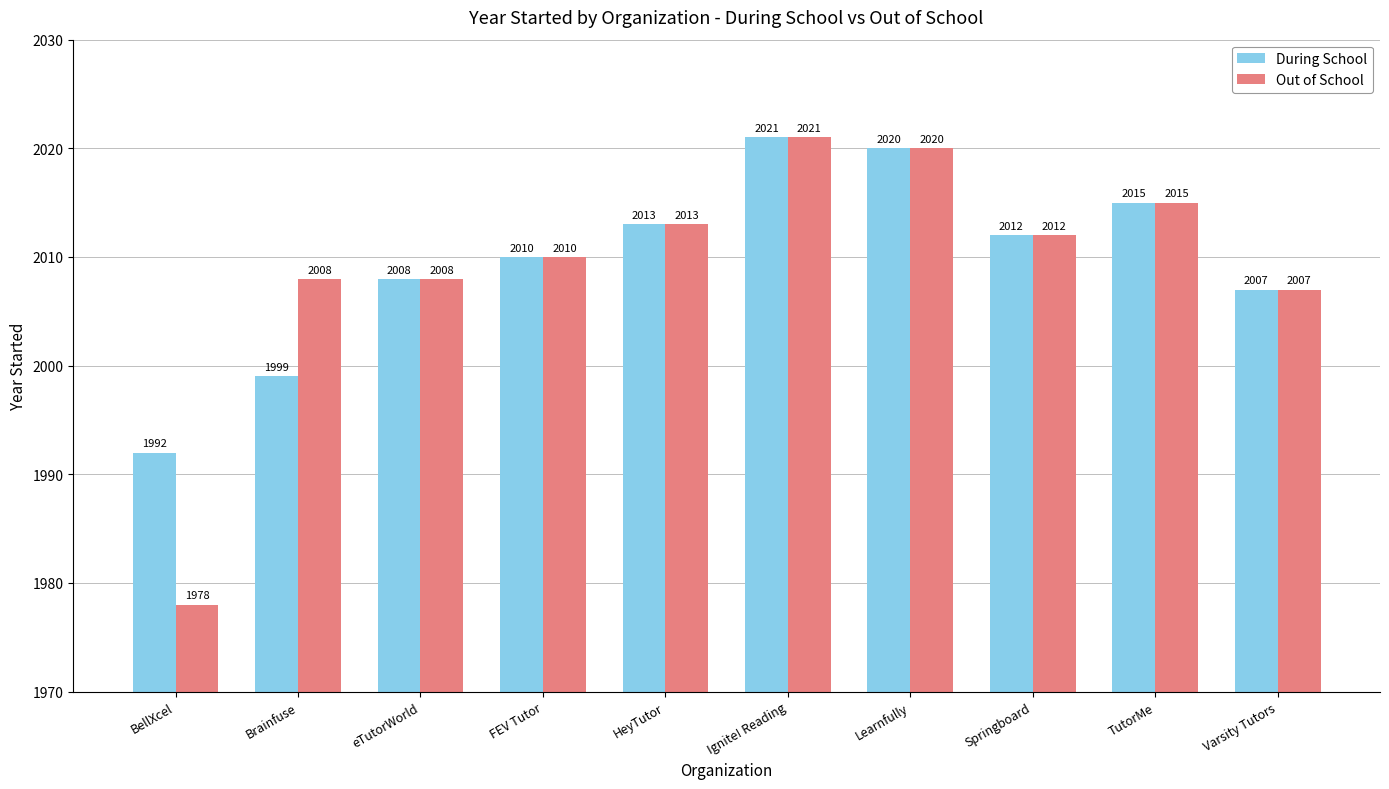

At how many categories does at least one series exceed 2017?

2